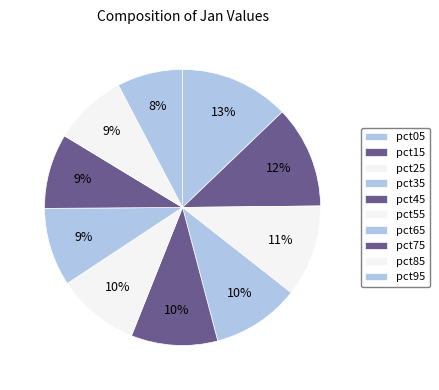

How many slices are in this pie chart?

10